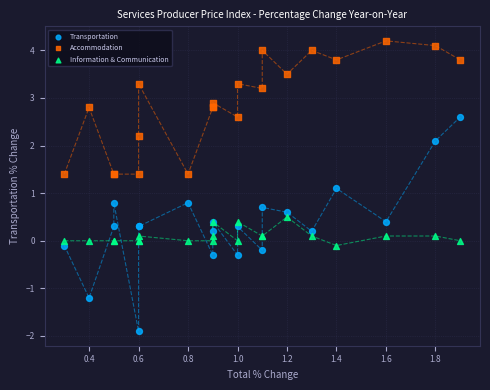

Which series has the widest spread of Y values?

Transportation